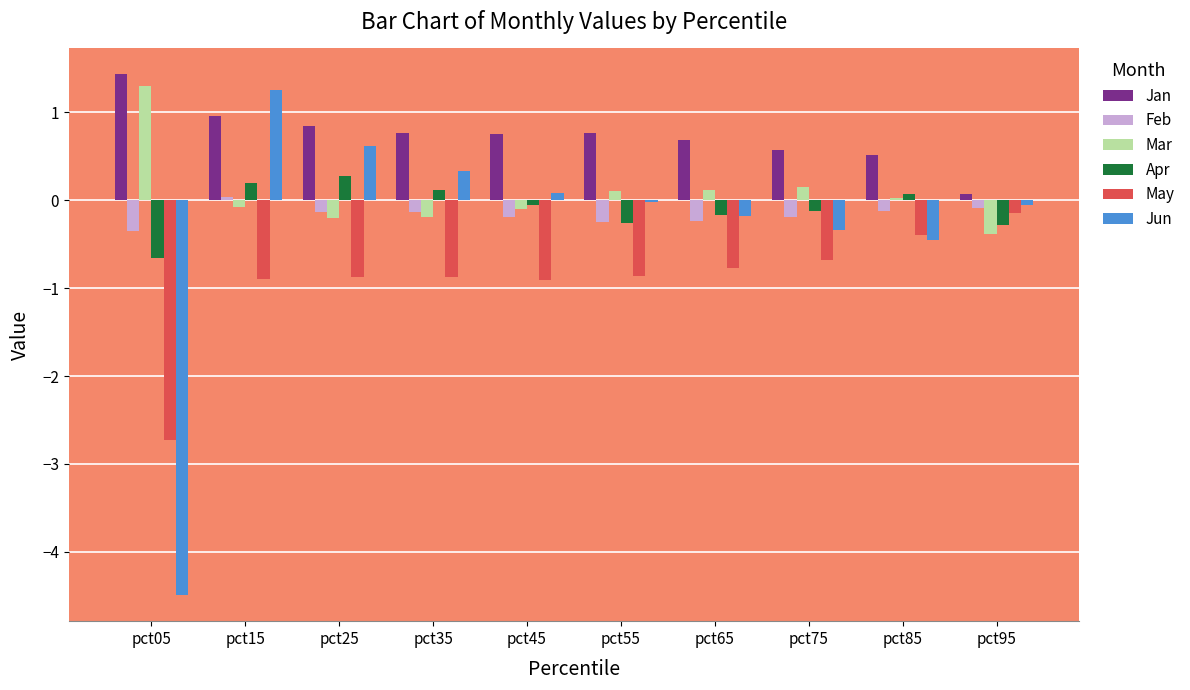

True or false: Jan has a value of 0.6 at pct75.

True